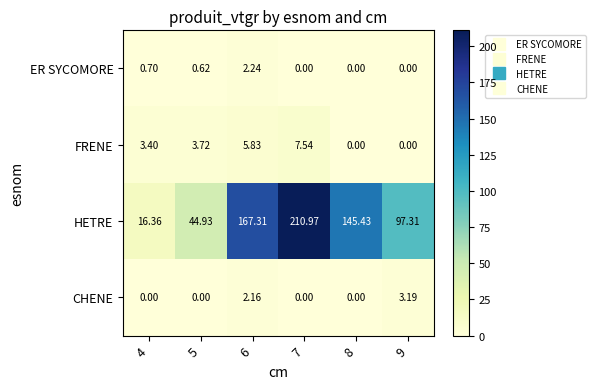

Rank the series by their maximum value, from lowest to highest.

ER SYCOMORE, CHENE, FRENE, HETRE